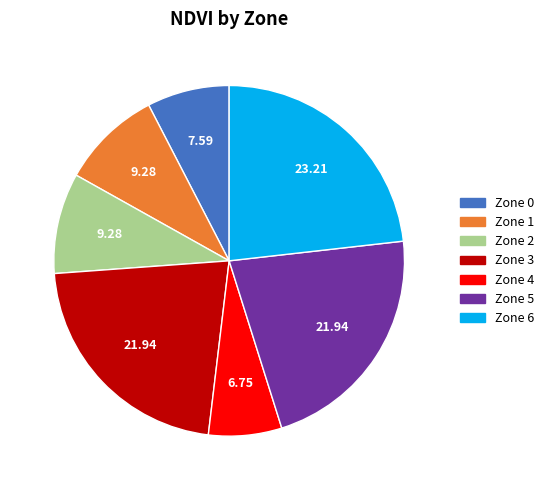

Does Zone 3 represent more than half of the total?

No